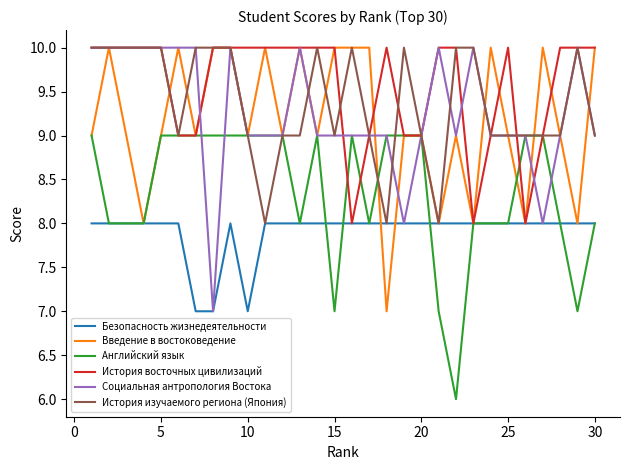

Which series has the largest total across all categories?

История восточных цивилизаций